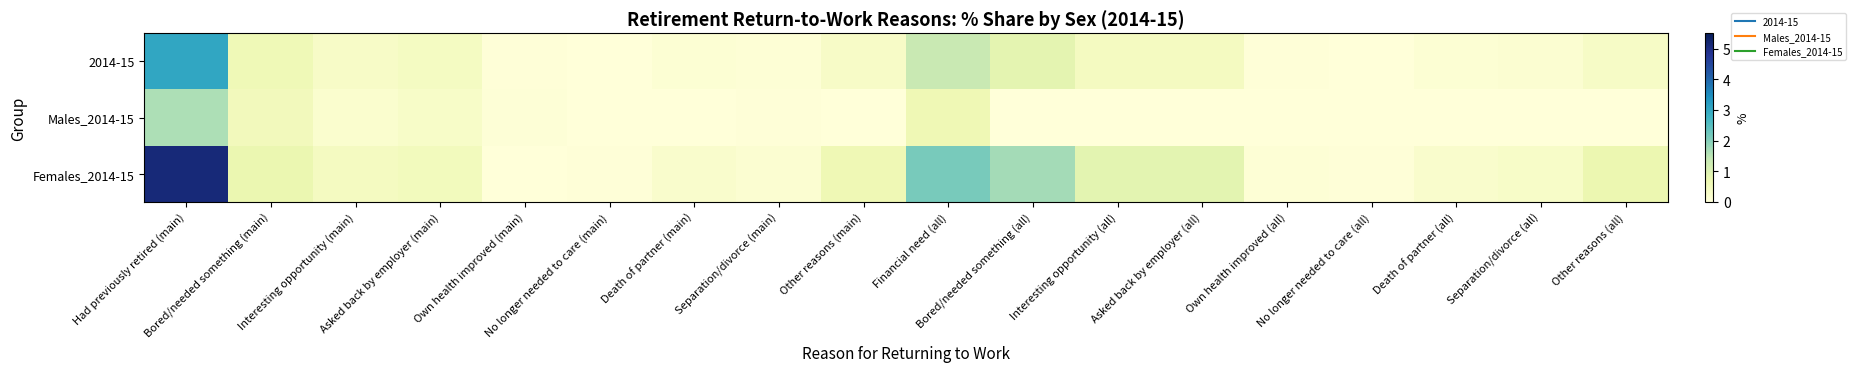

How many categories are shown in the chart?

18